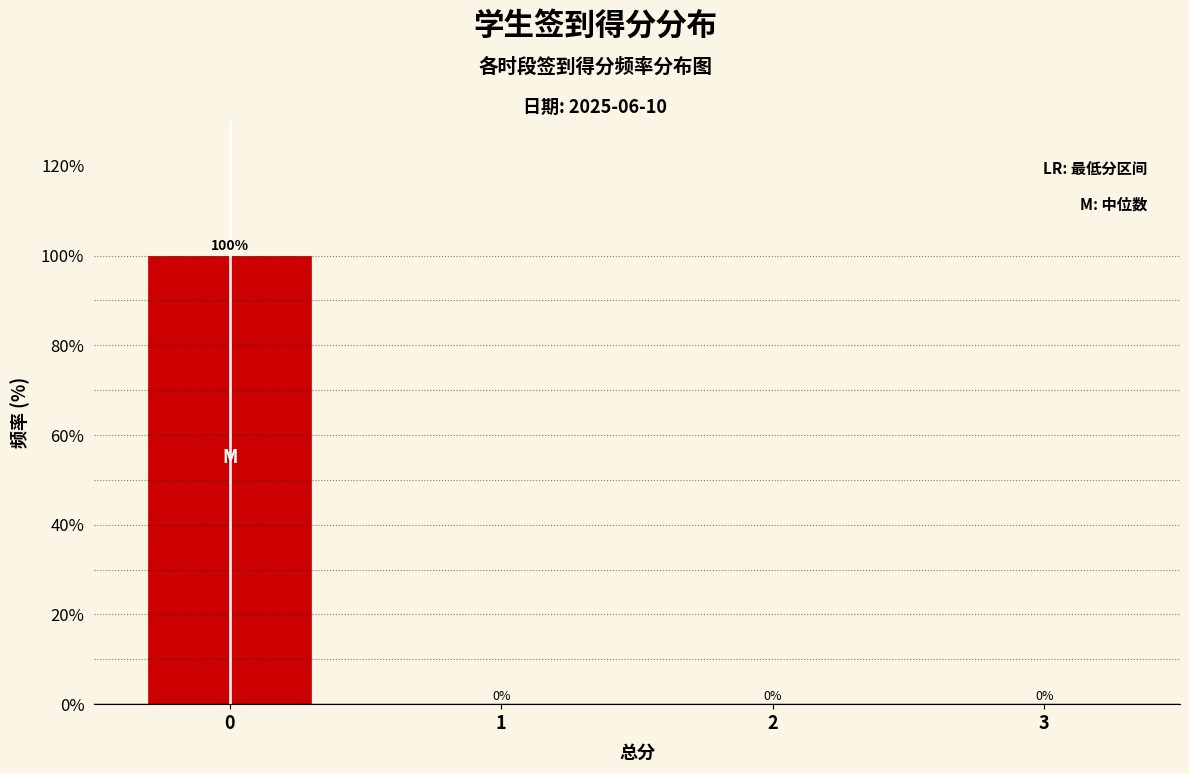

Reading right to left, list all the values displayed in this chart.

3=0	2=0	1=0	0=100